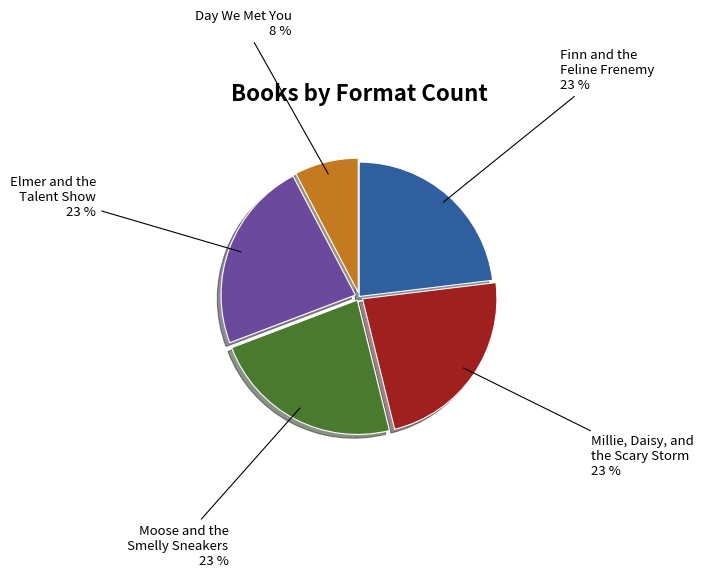

How many slices are in this pie chart?

5